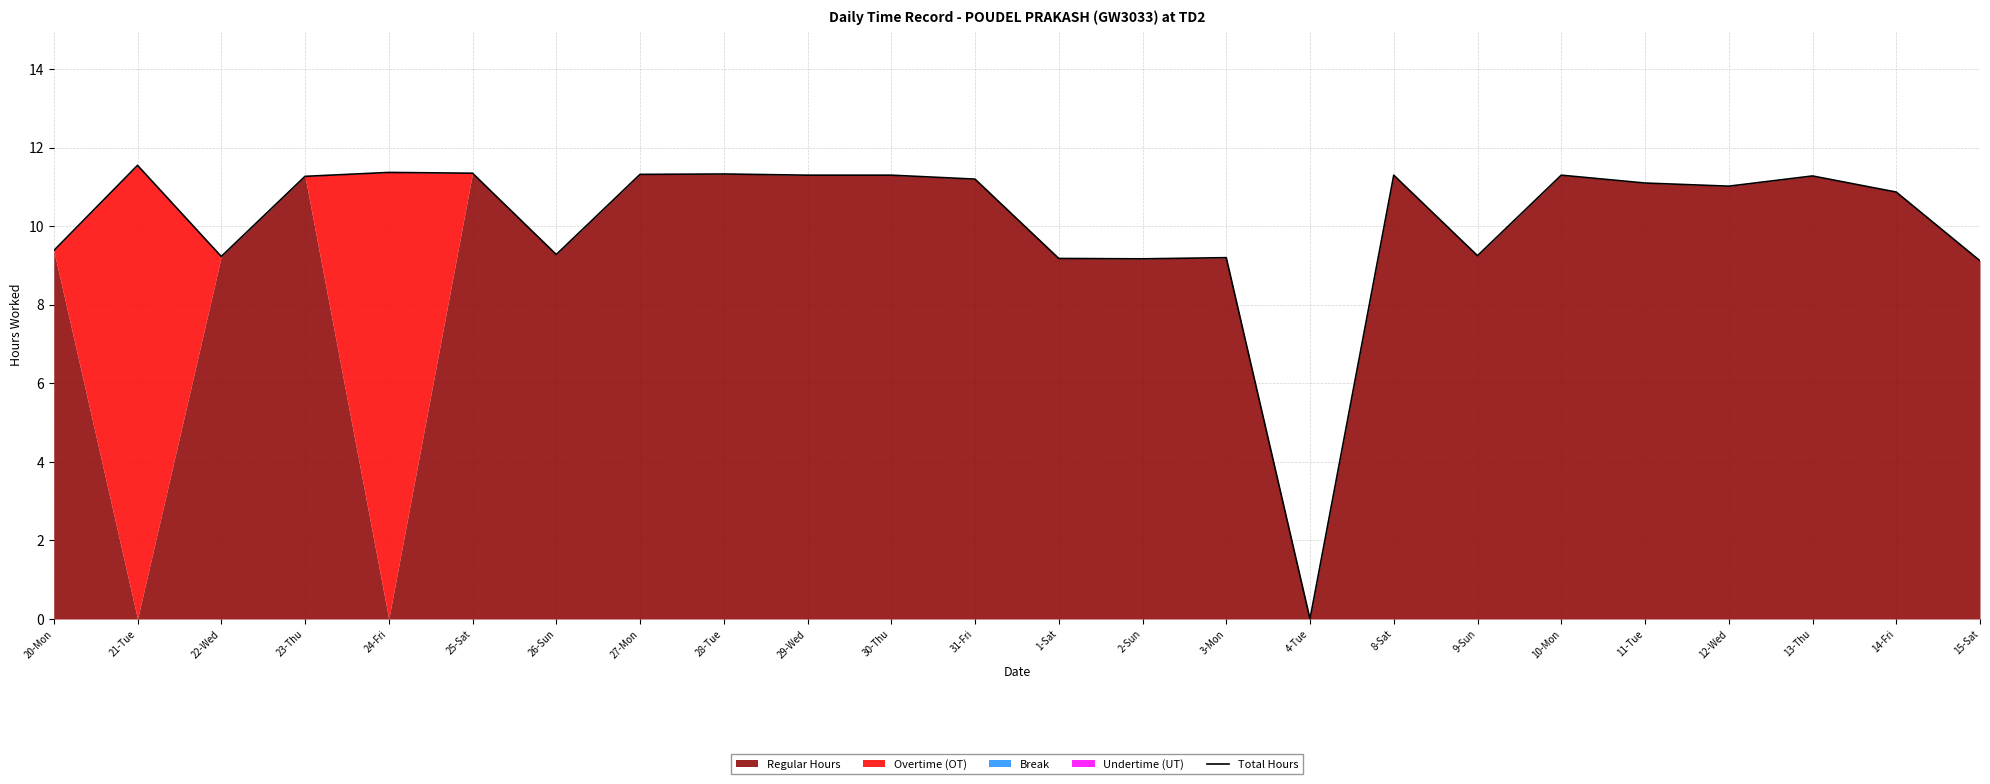

True or false: there are more than 1 points higher than both neighbors.

True